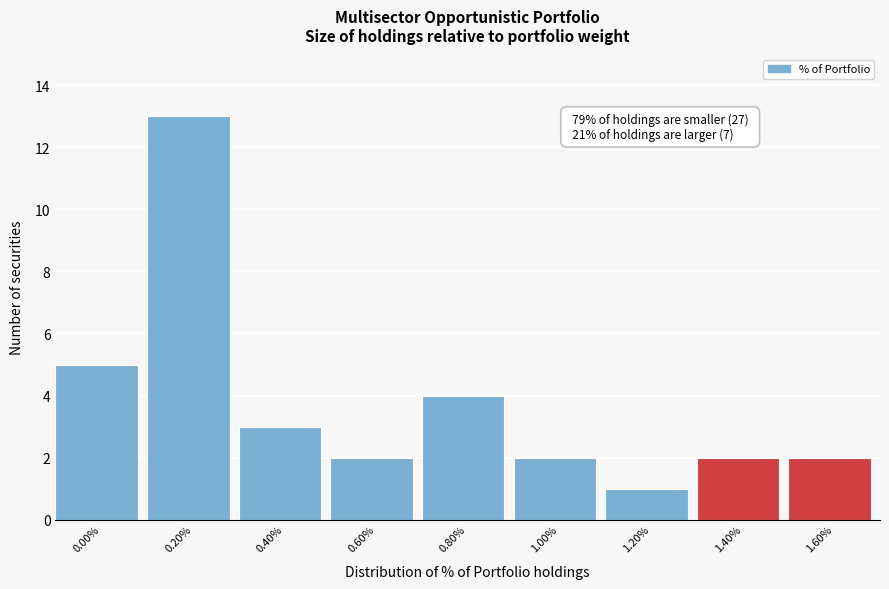

Reading left to right, what are all the values shown in this chart?

0.00%=5	0.20%=13	0.40%=3	0.60%=2	0.80%=4	1.00%=2	1.20%=1	1.40%=2	1.60%=2